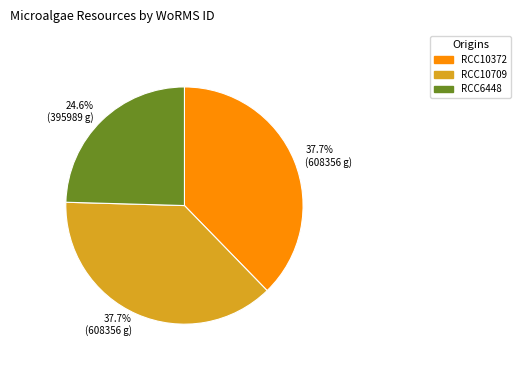

Combined, what portion of the pie is RCC10709 and RCC10372?

75.4%